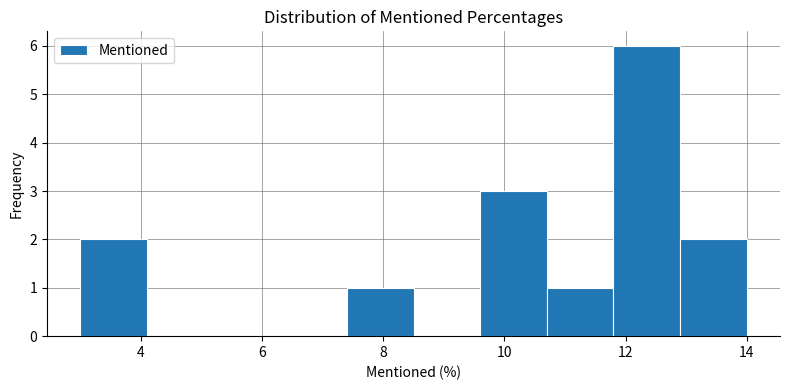

What is the height of the bar covering 7.4 to 8.5 on the x-axis? Neither the bar edges nor the heights are printed on the chart, so give them approximately, as read against the axes.

1